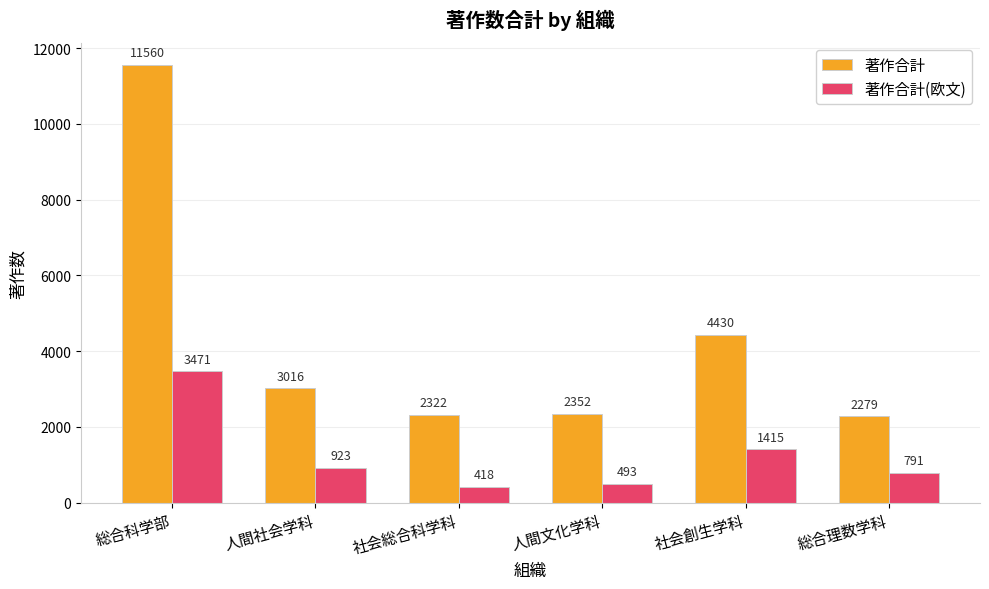

The value of 著作合計 at 人間社会学科 is 4292. True or false?

False